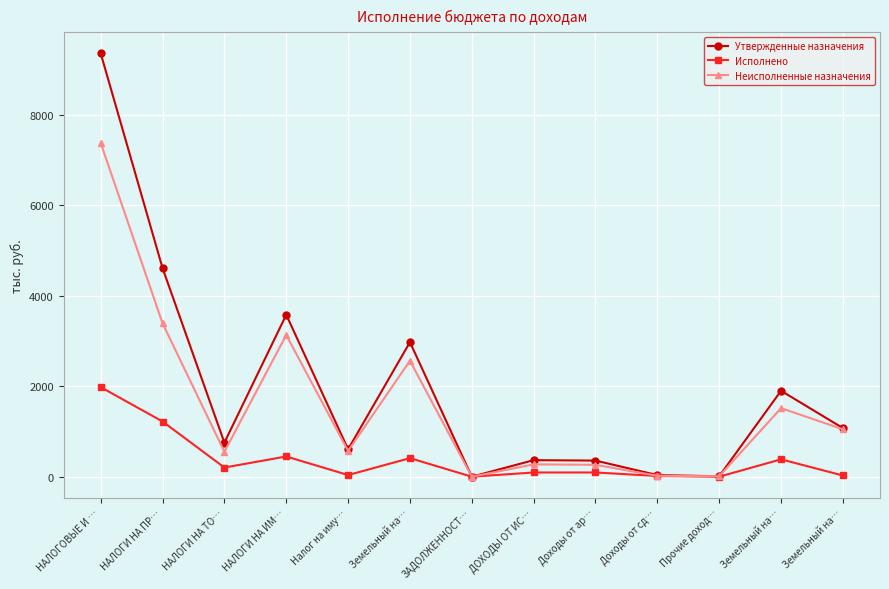

How many categories are shown in the chart?

13